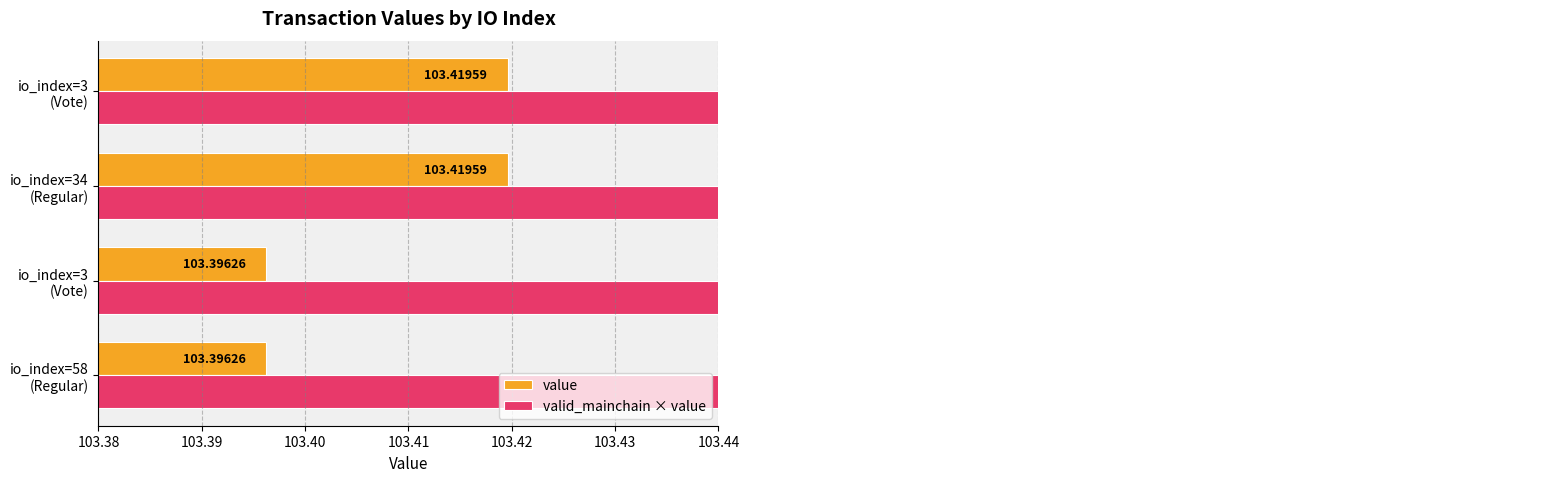

At how many categories does at least one series exceed 103?

4